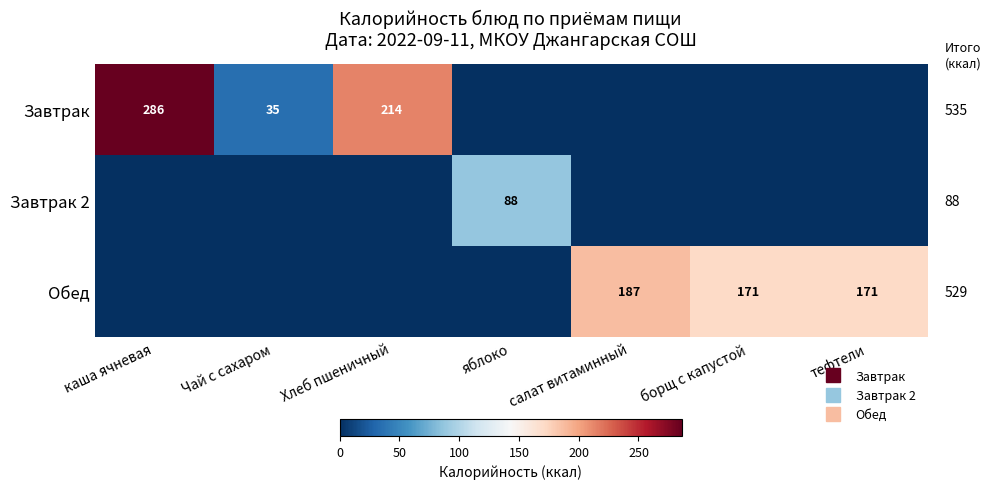

How many series are shown in this chart?

3